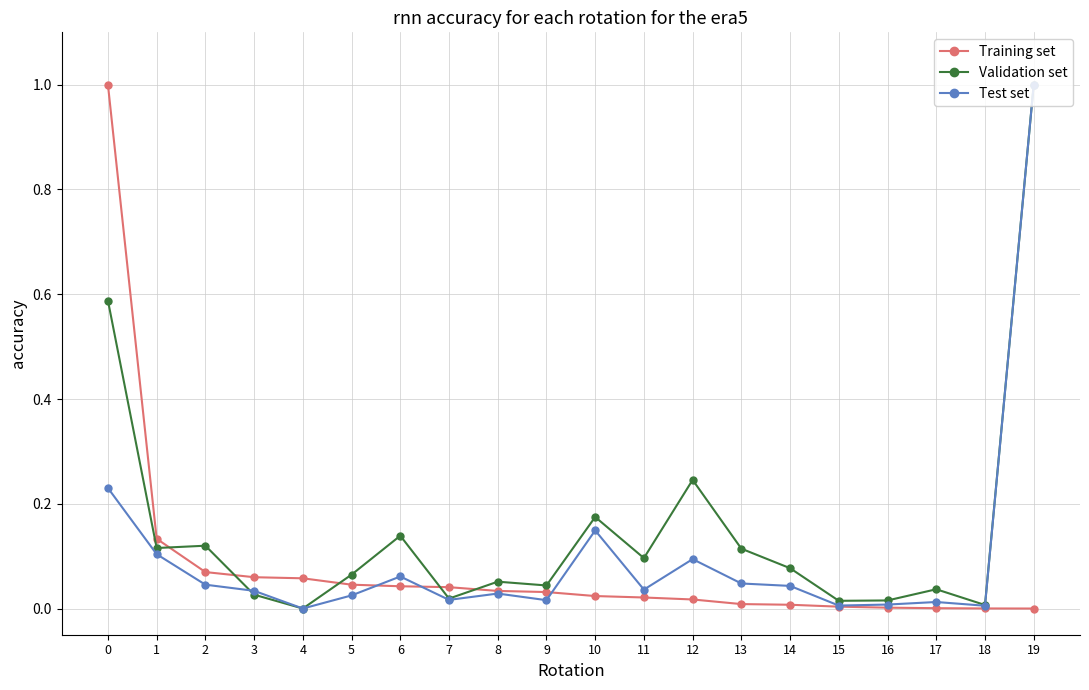

Which series has the largest total across all categories?

Validation set